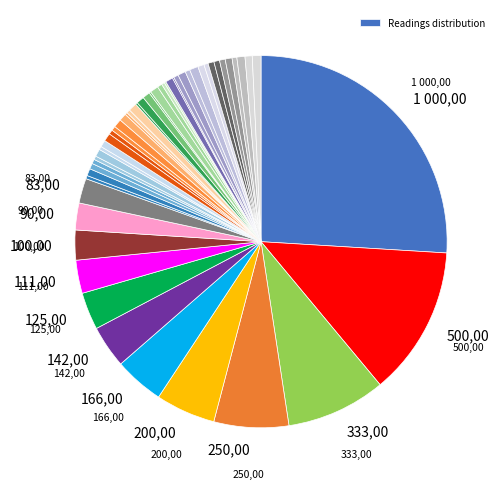

What is the smallest slice in the pie chart?

36.8